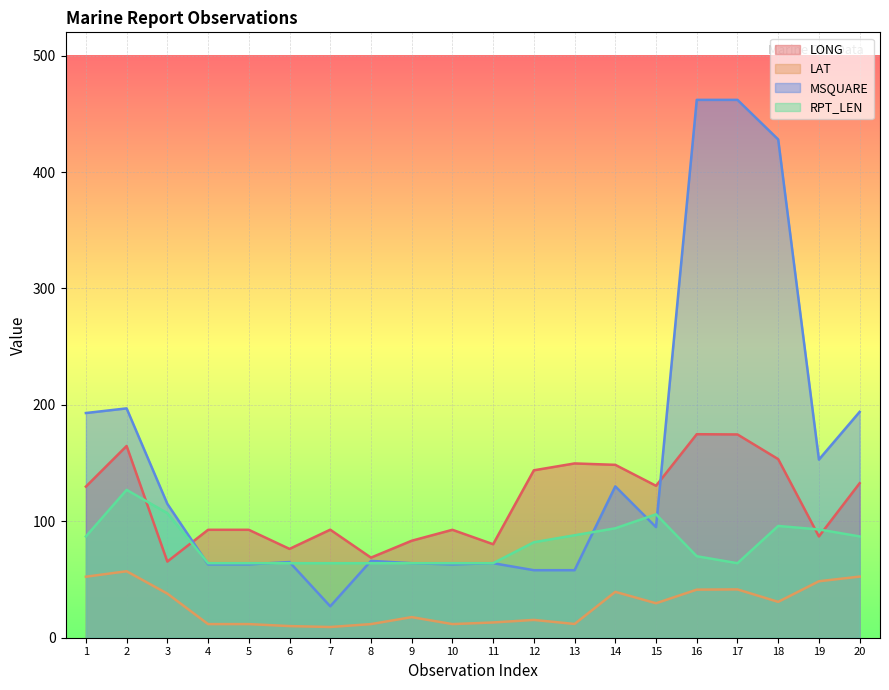

Reading left to right, transcribe all the data shown in this chart.

LONG: 129.8	164.7	65.4	92.7	92.7	76.3	92.8	68.8	83.3	92.7	80.3	143.8	149.7	148.5	130.5	174.8	174.6	153.4	87.0	132.7
LAT: 52.4	57.1	37.9	11.7	11.7	10.0	9.2	11.7	17.7	11.7	13.1	15.3	11.8	39.4	29.6	41.3	41.5	30.8	48.5	52.5
MSQUARE: 193.0	197.0	115.0	63.0	63.0	65.0	27.0	66.0	64.0	63.0	64.0	58.0	58.0	130.0	95.0	462.0	462.0	428.0	153.0	194.0
RPT_LEN: 87.0	127.0	107.0	64.0	64.0	64.0	64.0	64.0	64.0	64.0	64.0	82.0	88.0	94.0	106.0	70.0	64.0	96.0	93.0	87.0